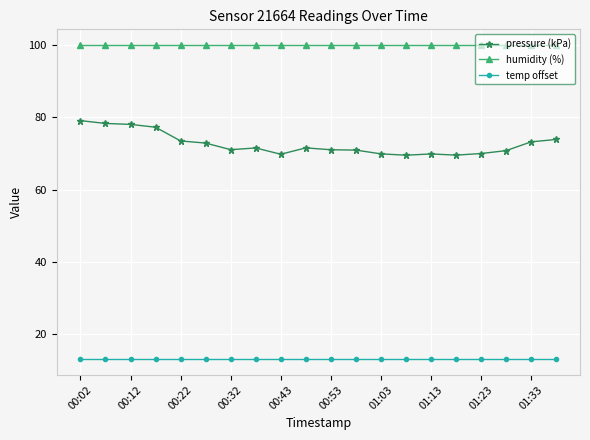

What is the average value of the pressure (kPa) series?

72.6